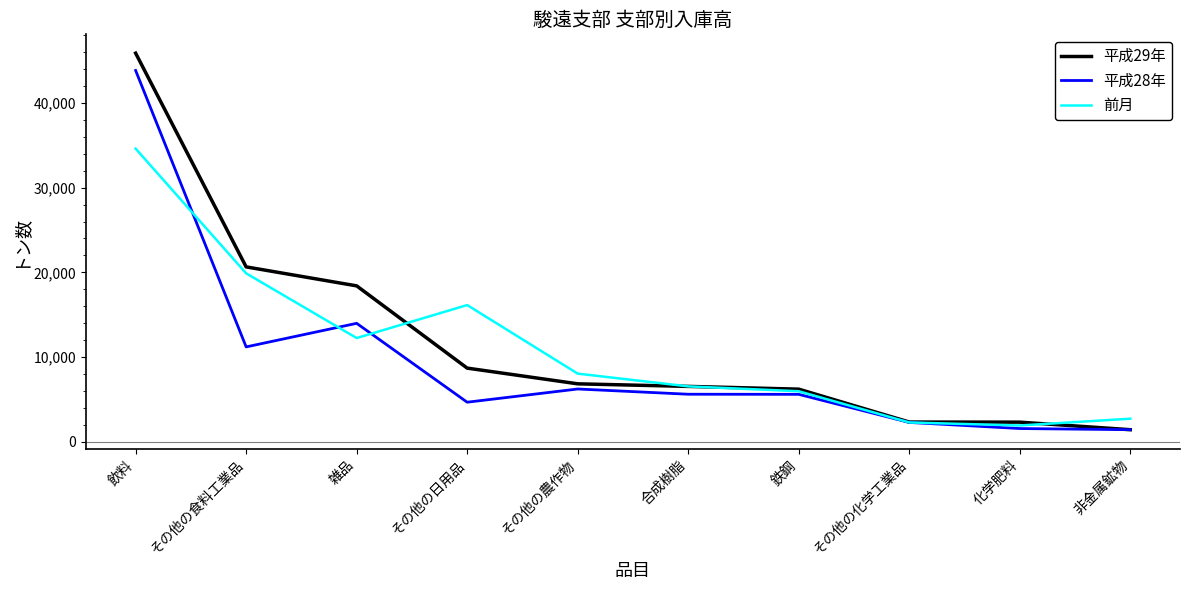

What is the difference between the highest and lowest values at 合成樹脂?

927